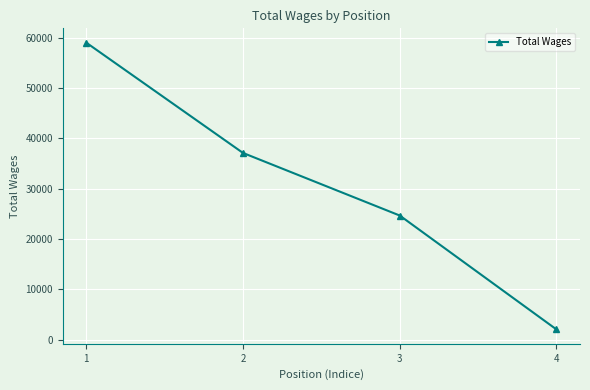

Which label corresponds to the largest value in the chart?

1